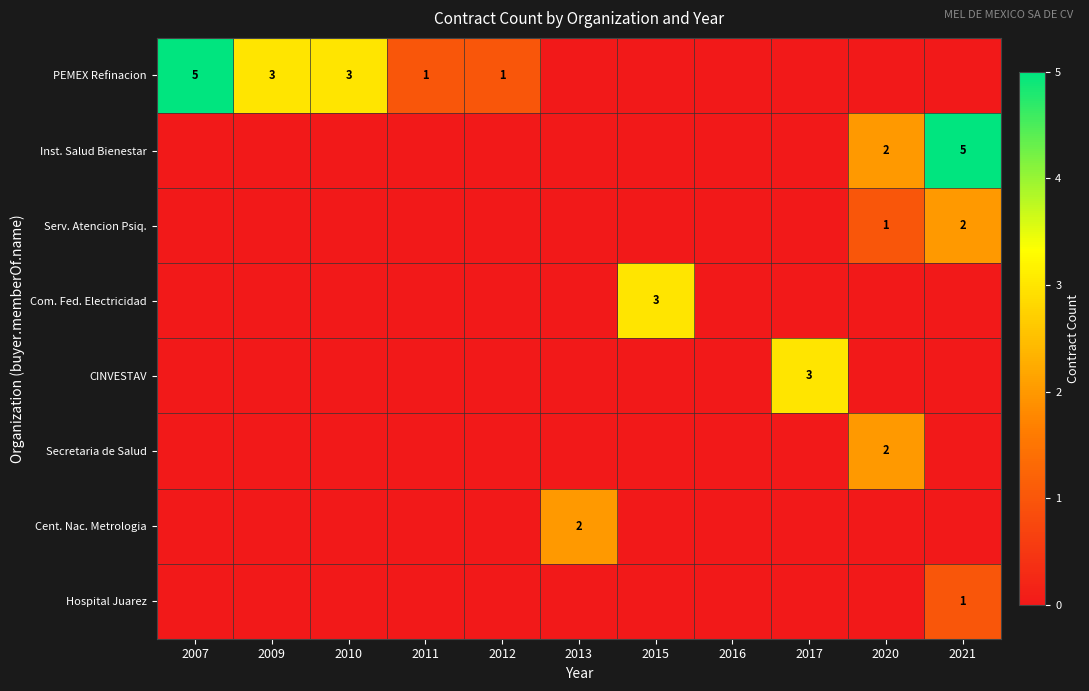

Is it true that Inst. Salud Bienestar equals 5 at 2021?

True